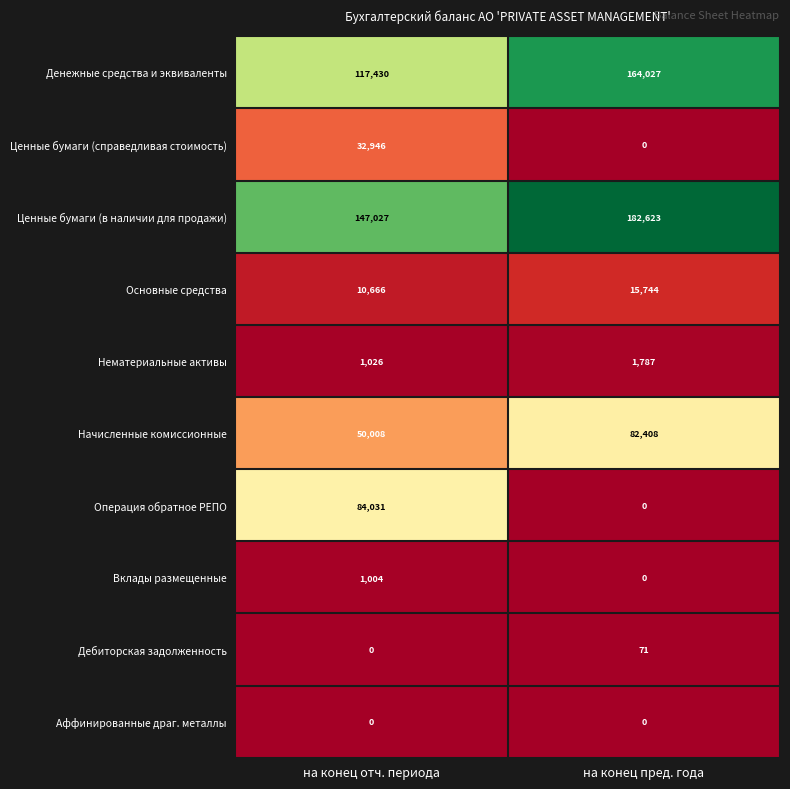

Which series has the largest range (max minus min)?

Операция обратное РЕПО